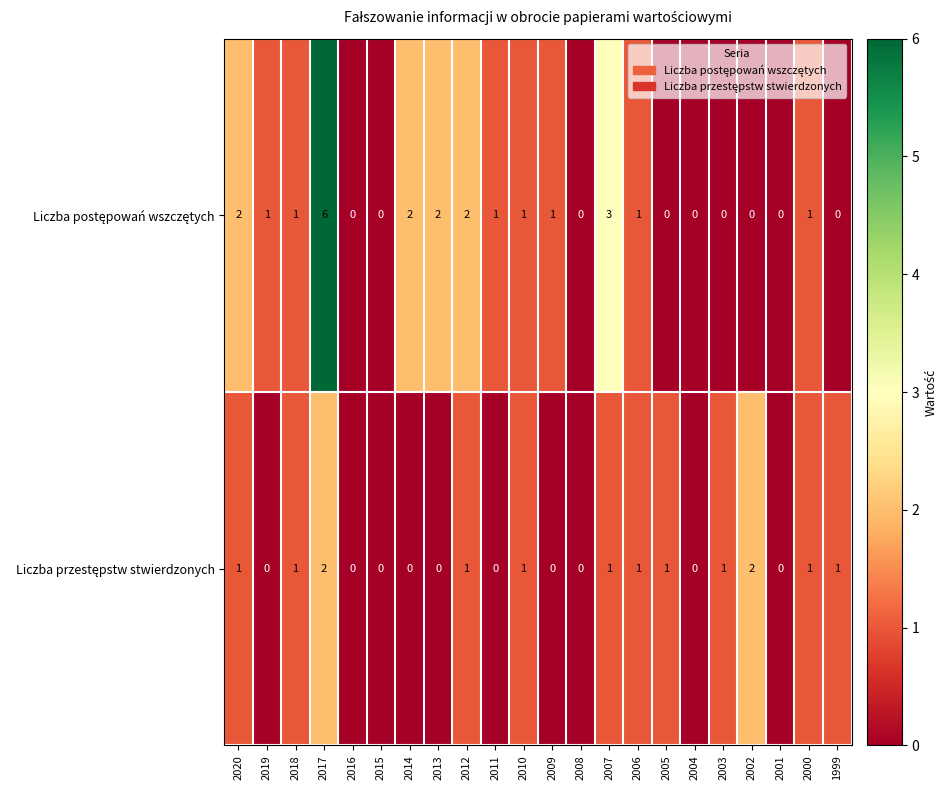

At which category is the sum across all series the highest?

2017